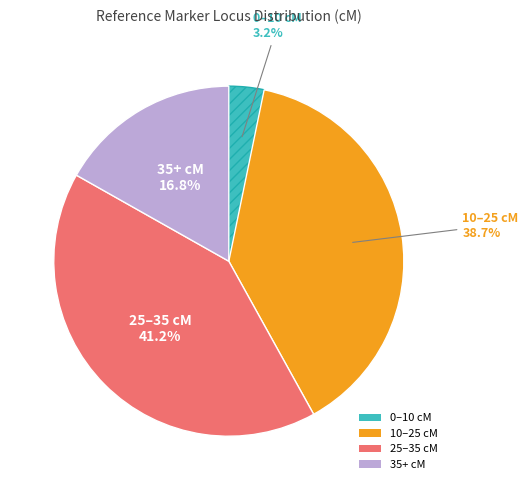

Is there any slice that represents more than half of the pie?

No